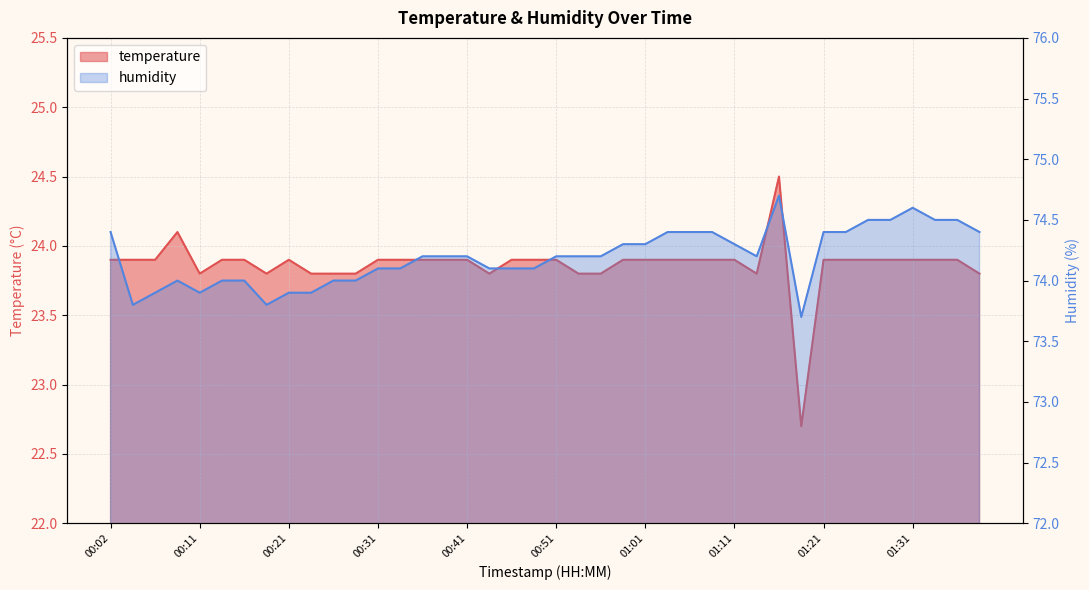

Which category has the lowest value across all series?

01:18